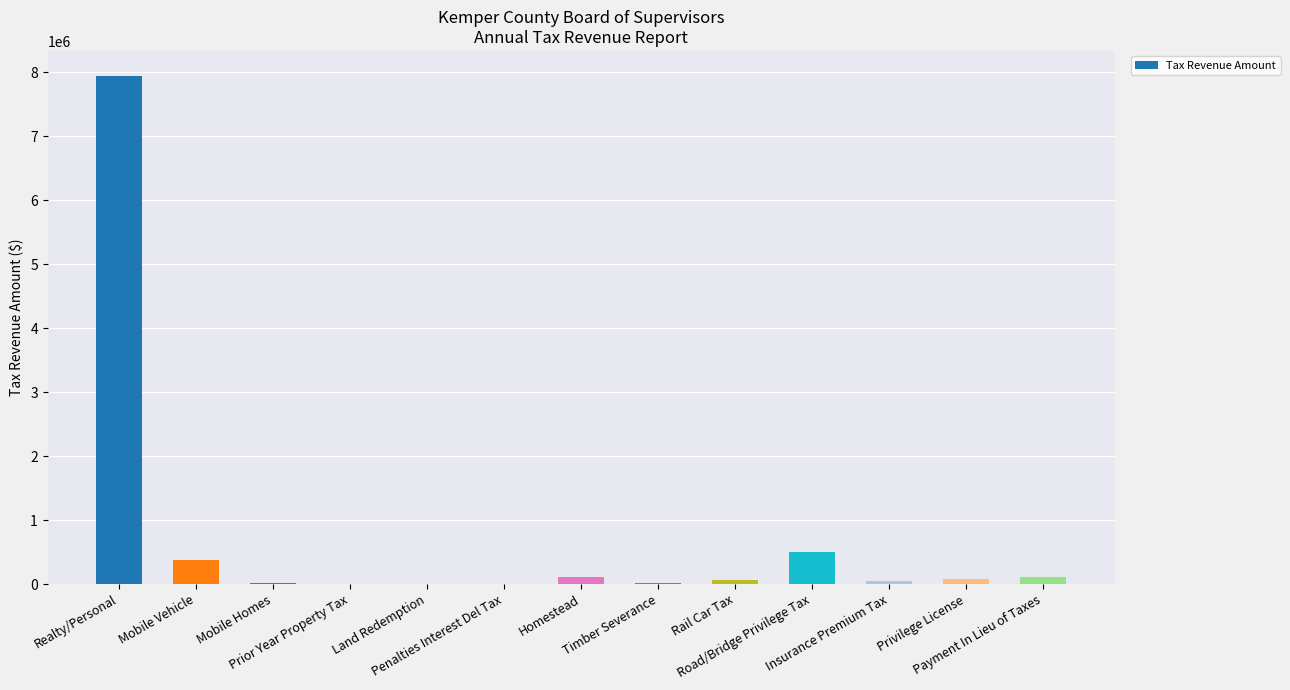

What is the sum of all values?

9266443.0